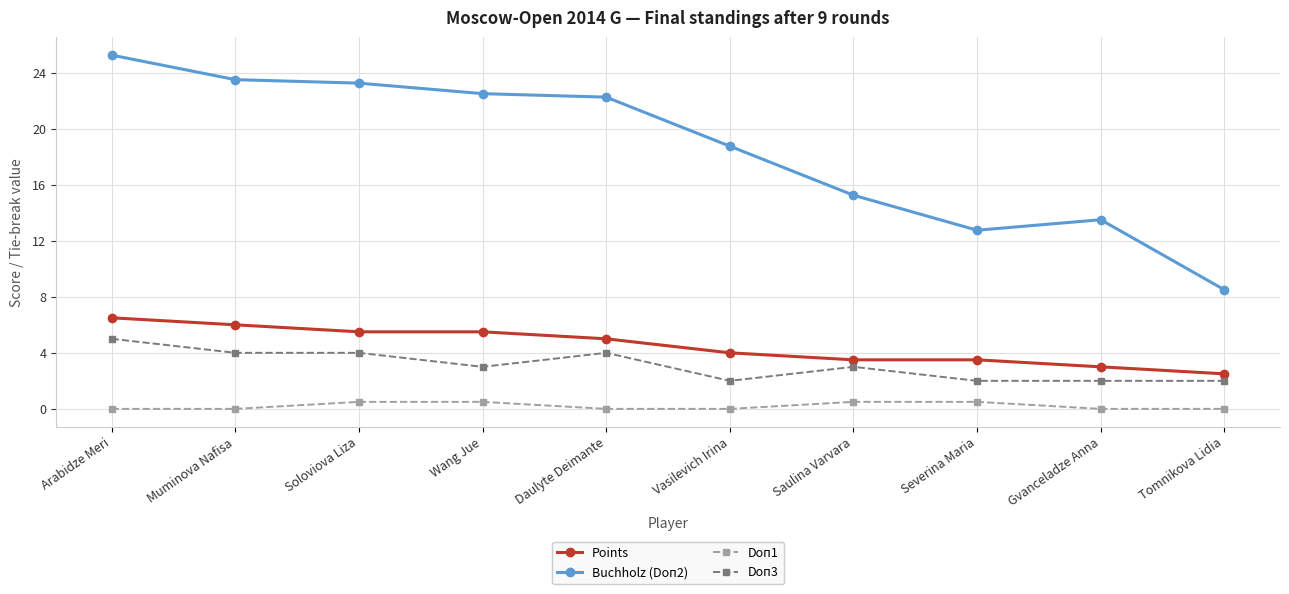

True or false: Buchholz (Doп2) has more than 0 interior local peaks.

True